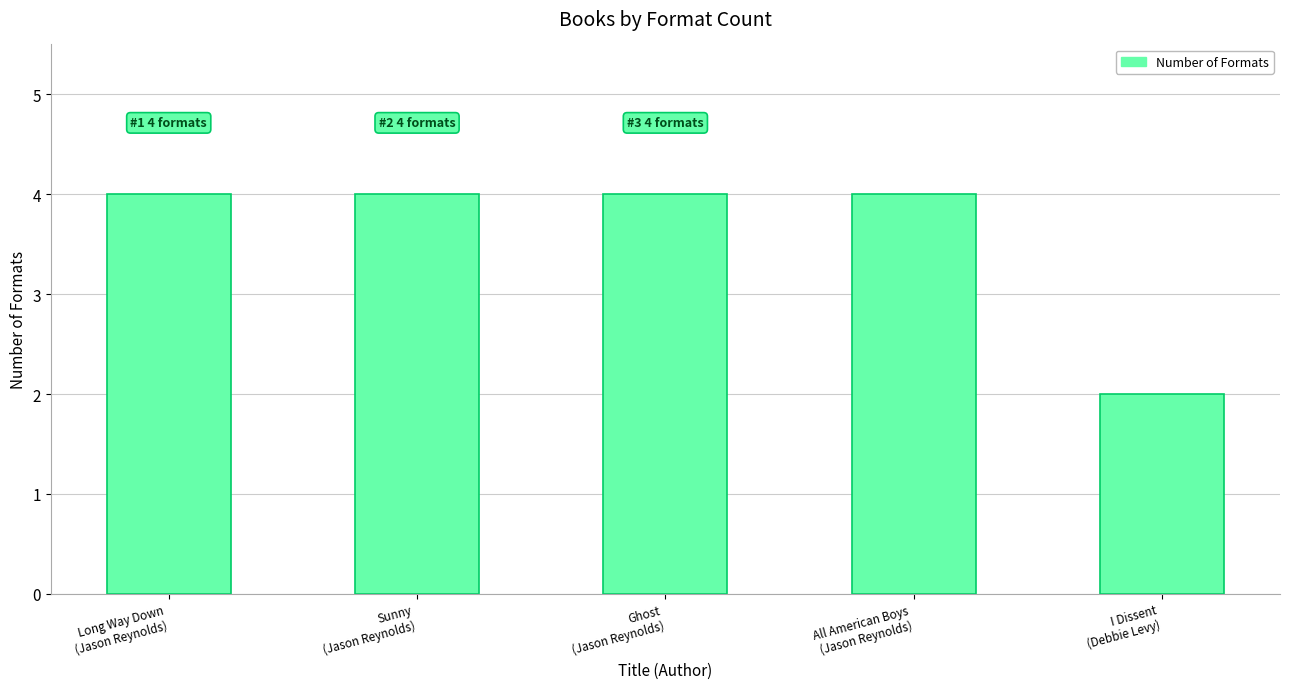

What is the smallest value displayed?

2